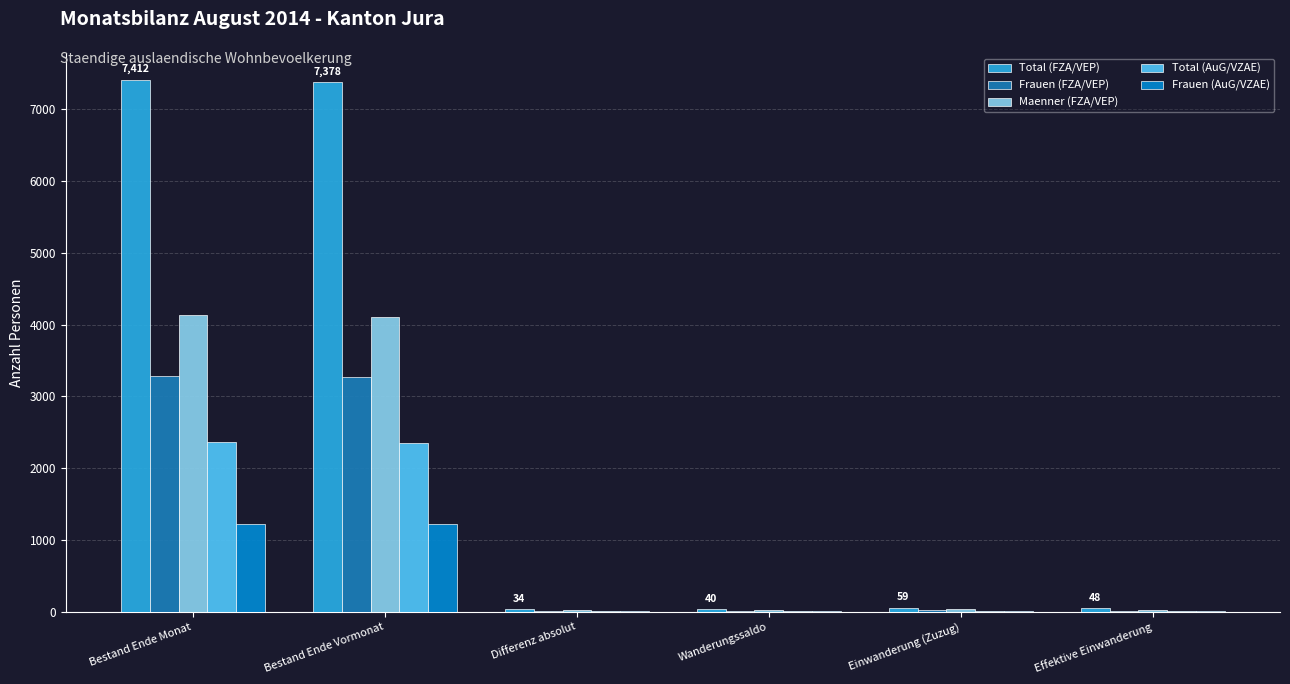

True or false: Total (AuG/VZAE) has a value of 3892 at Bestand Ende Vormonat.

False